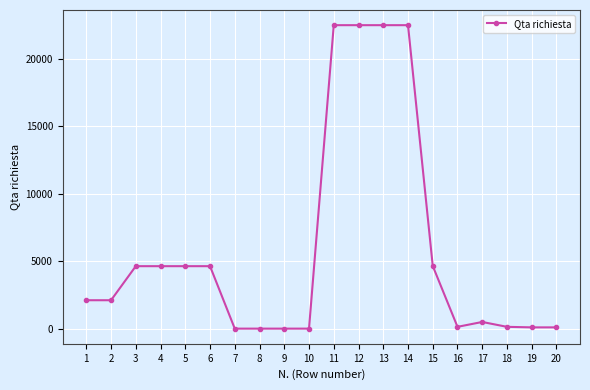

What value does the data have at 14, to the nearest 50?

22500